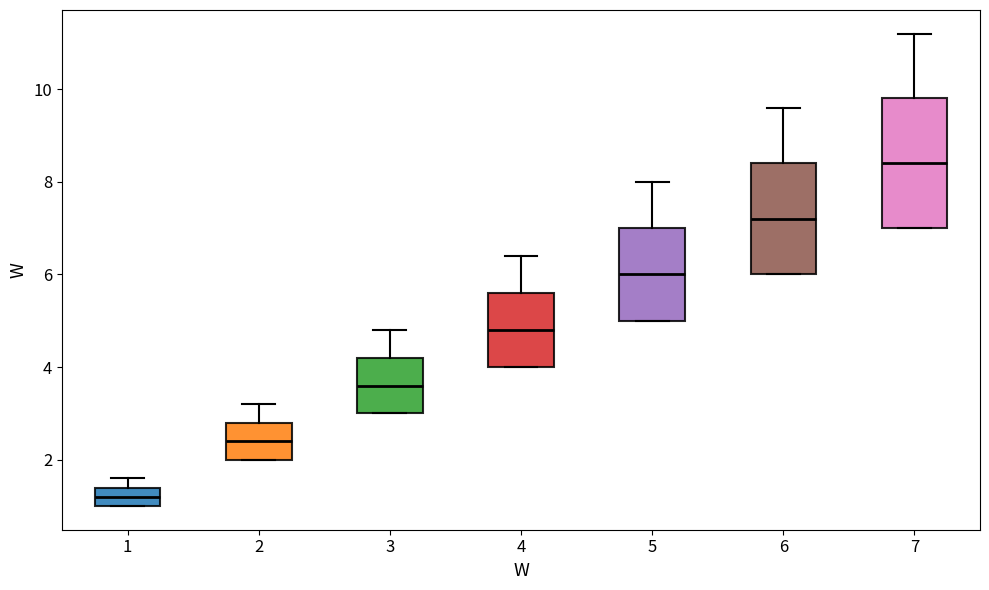

Where is the lower edge of the box at x = 6 on the y-axis? The values are not printed on the chart, so give them approximately, as read against the axis.

6.0